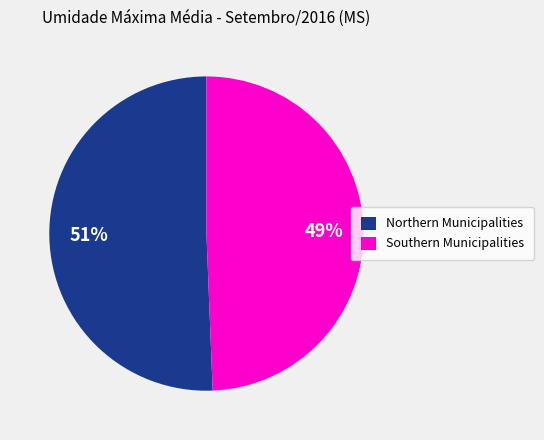

To the nearest percent, what is the combined percentage of Southern Municipalities and Northern Municipalities?

100%